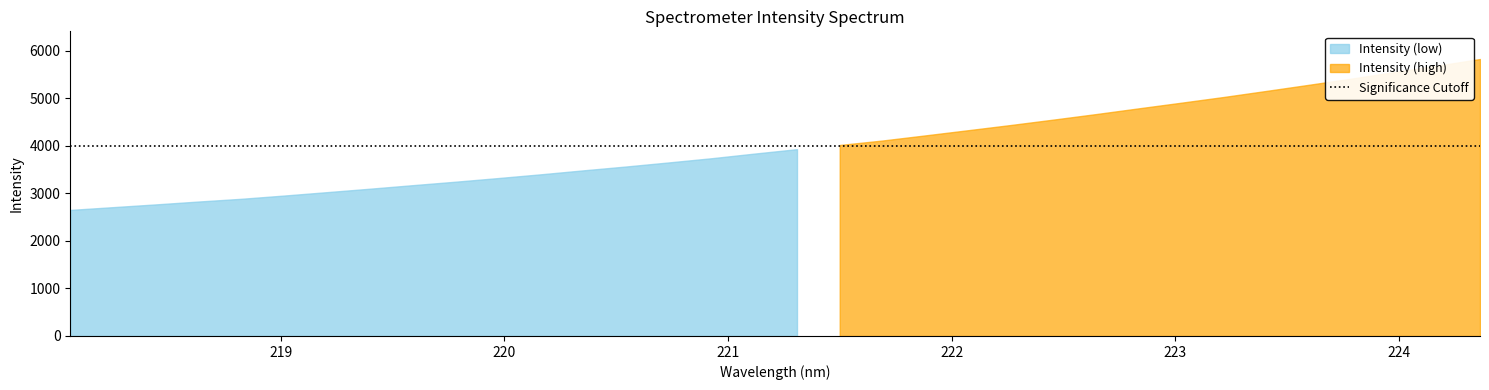

What value does the data have at 223.7895?

5411.4